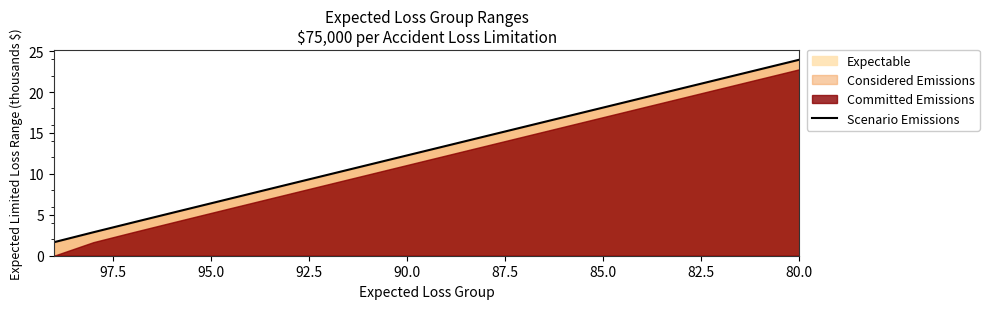

What is the maximum value shown in the chart?

23.9